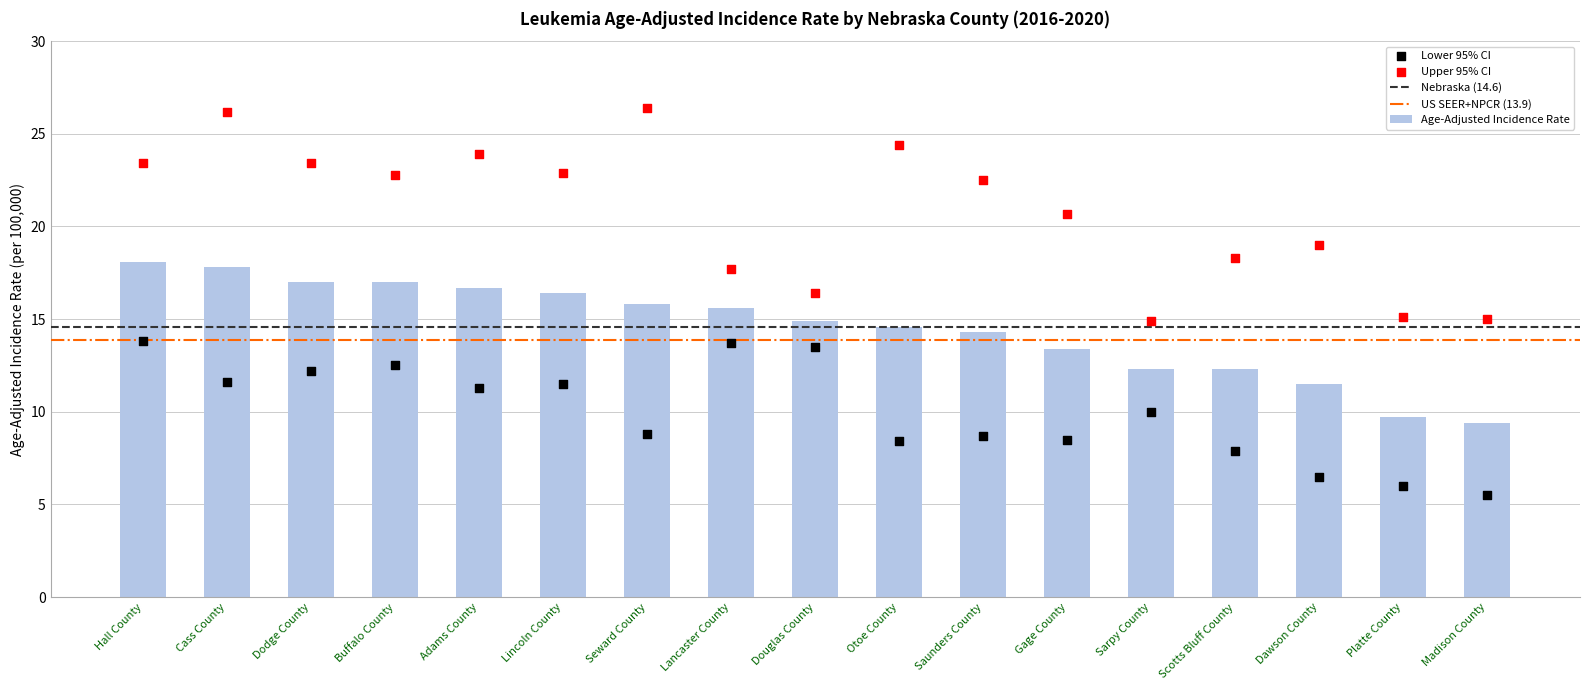

Which series has the largest total across all categories?

Upper 95% CI